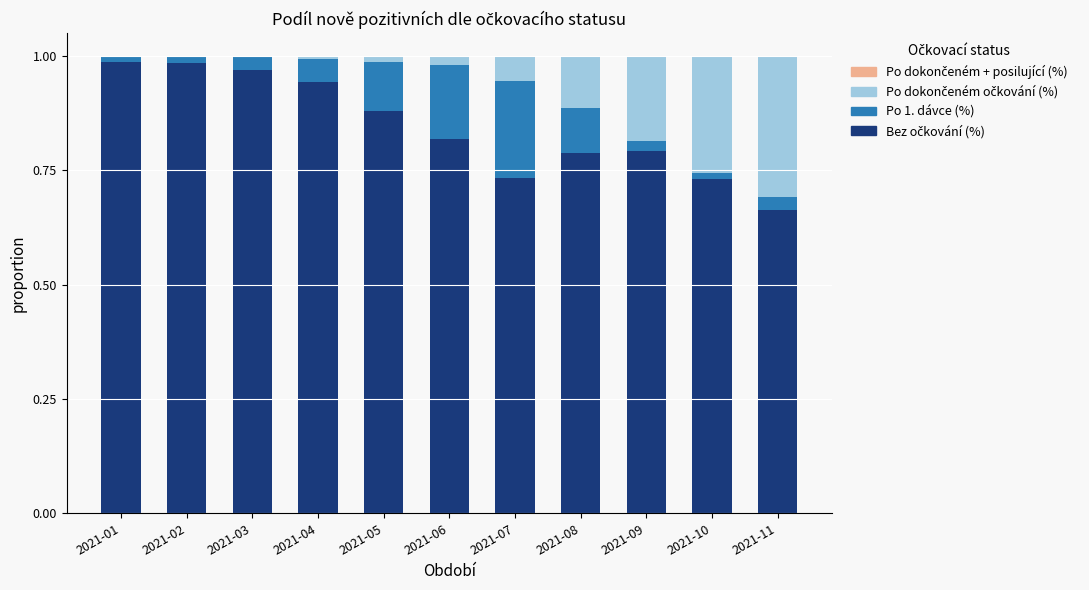

Does the chart contain stacked bars?

Yes